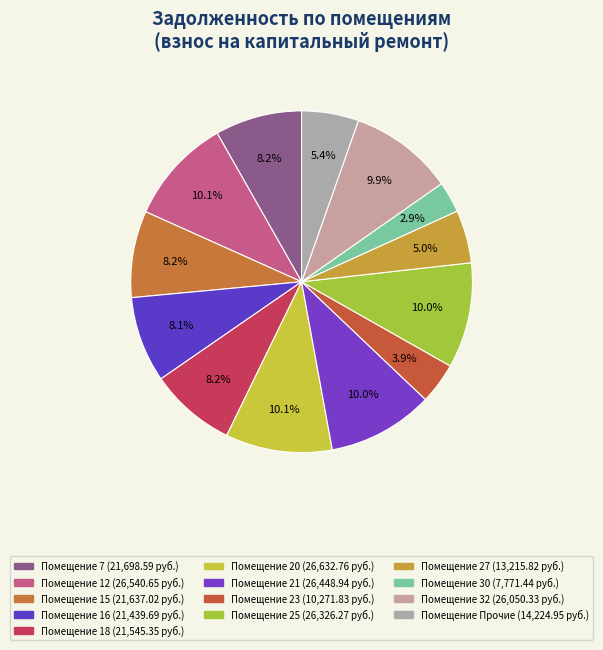

How many slices are in this pie chart?

13